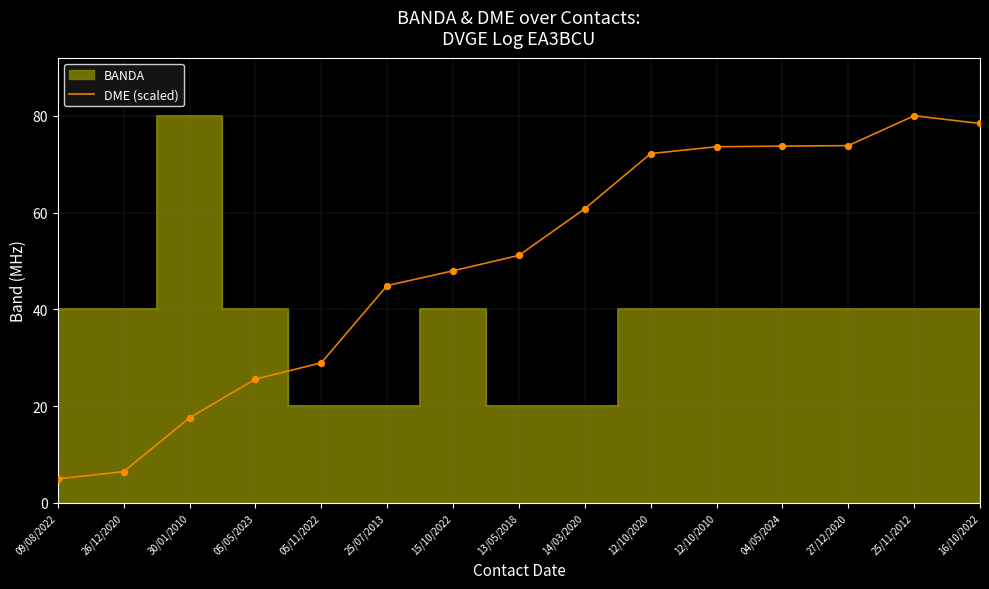

Between 15/10/2022 and 12/10/2020, which is larger?

12/10/2020